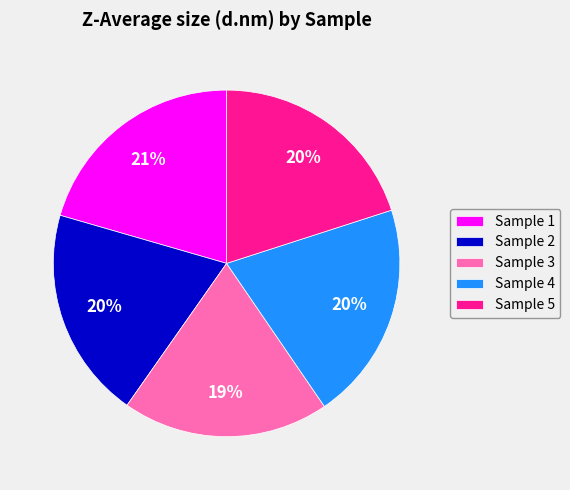

To the nearest percent, what is the average slice percentage?

20%